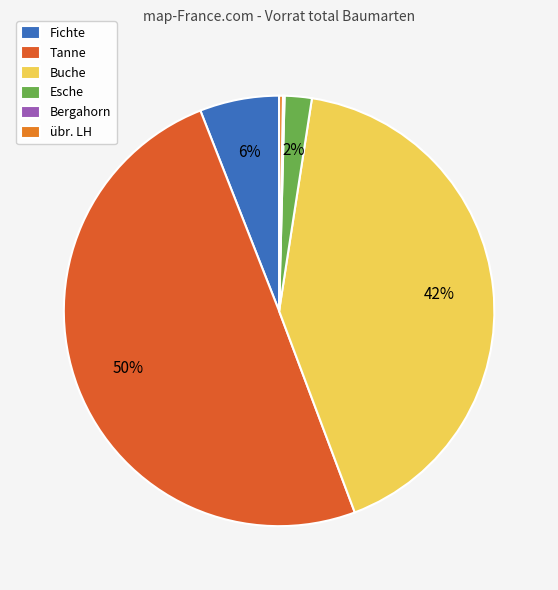

What is the change in value from Tanne to Esche?

-99.7